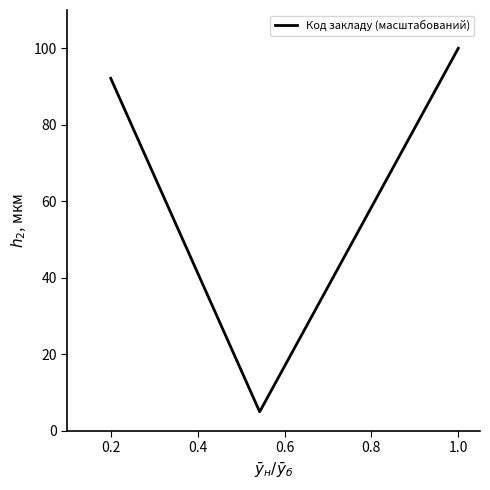

What is the sum of all values?

197.1